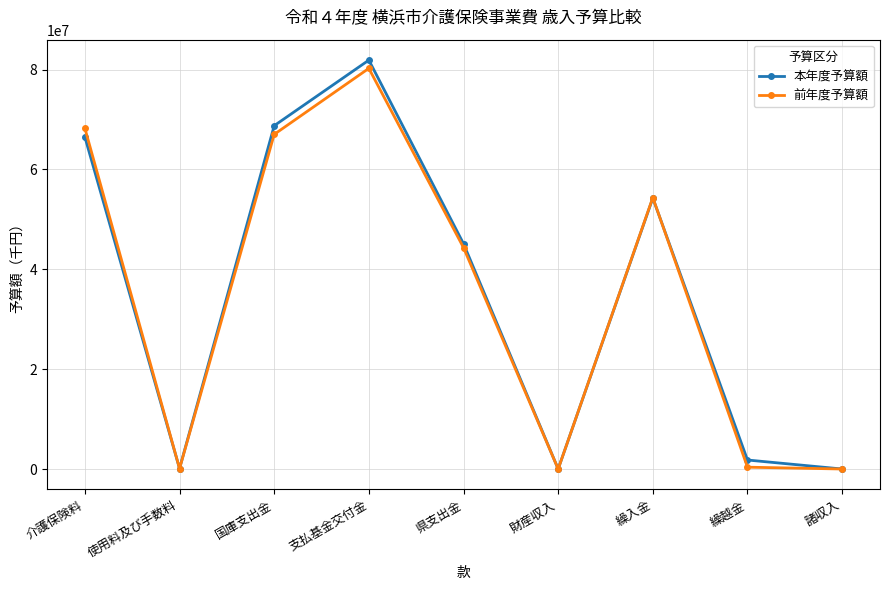

Which category has the highest value across all series?

支払基金交付金